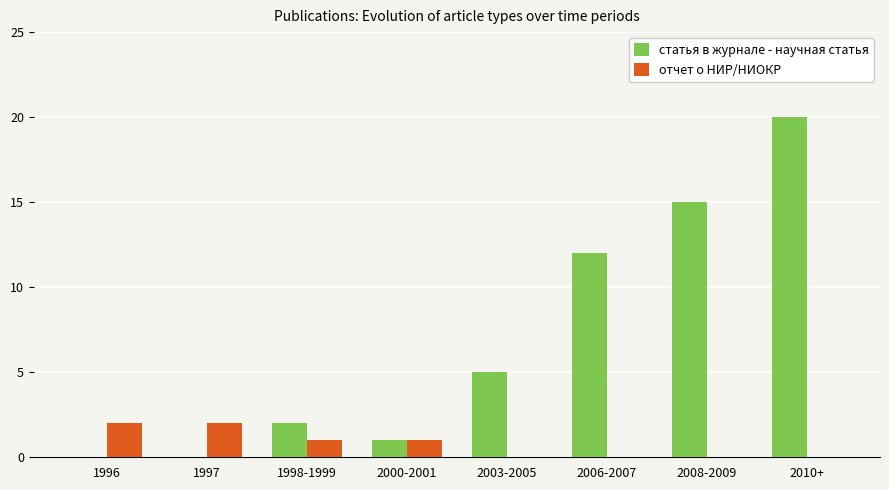

True or false: отчет о НИР/НИОКР has a value of 1 at 2000-2001.

True